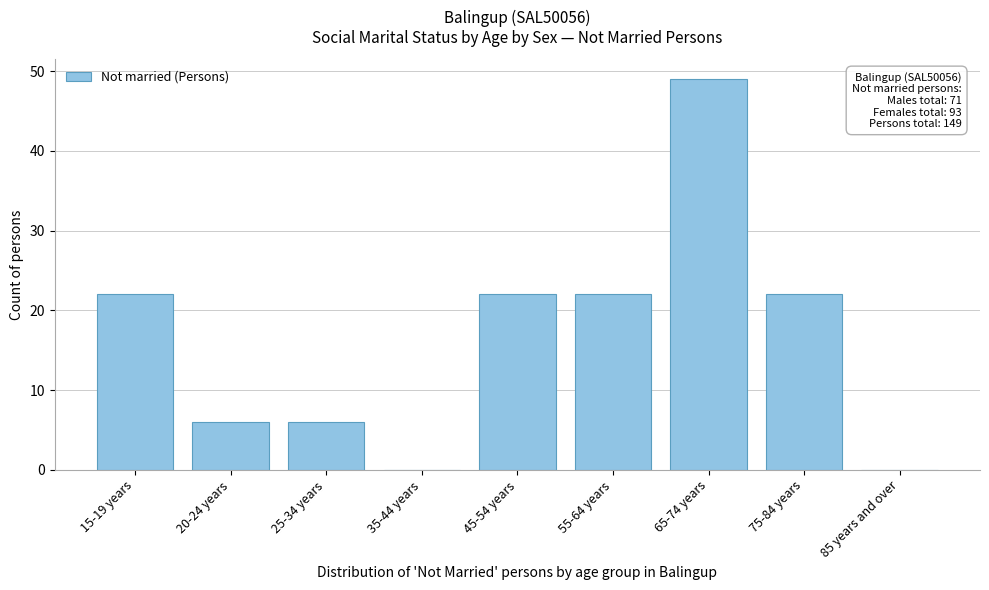

Reading left to right, extract all data points from this chart.

15-19 years=22	20-24 years=6	25-34 years=6	35-44 years=0	45-54 years=22	55-64 years=22	65-74 years=49	75-84 years=22	85 years and over=0